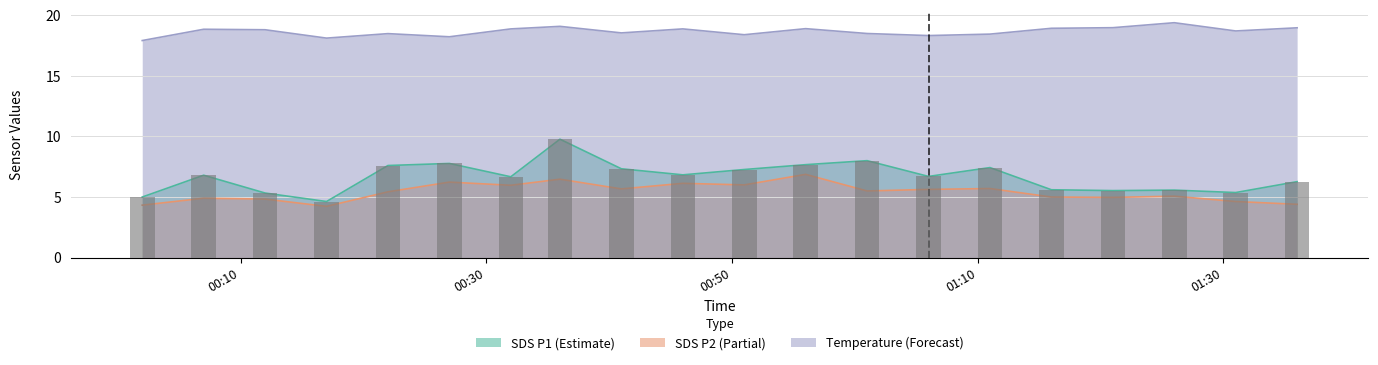

What is the difference between the maximum and minimum values in the SDS_P2 series?

2.6